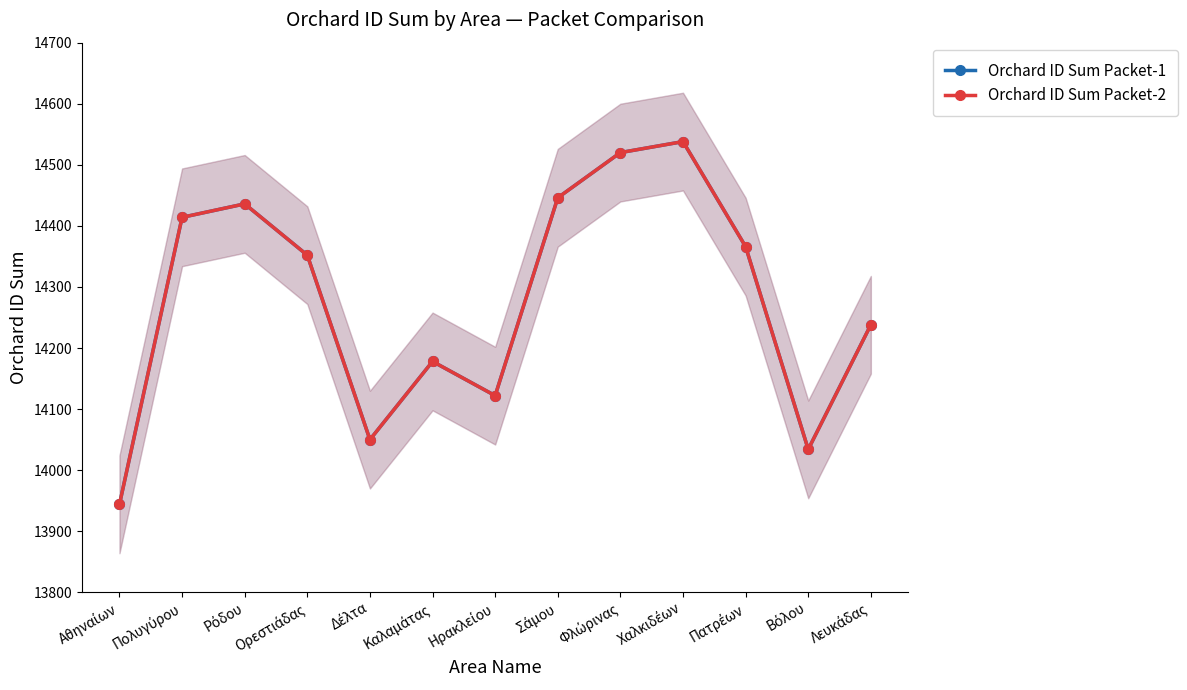

What is the label of the 3rd point from the right?

Πατρέων